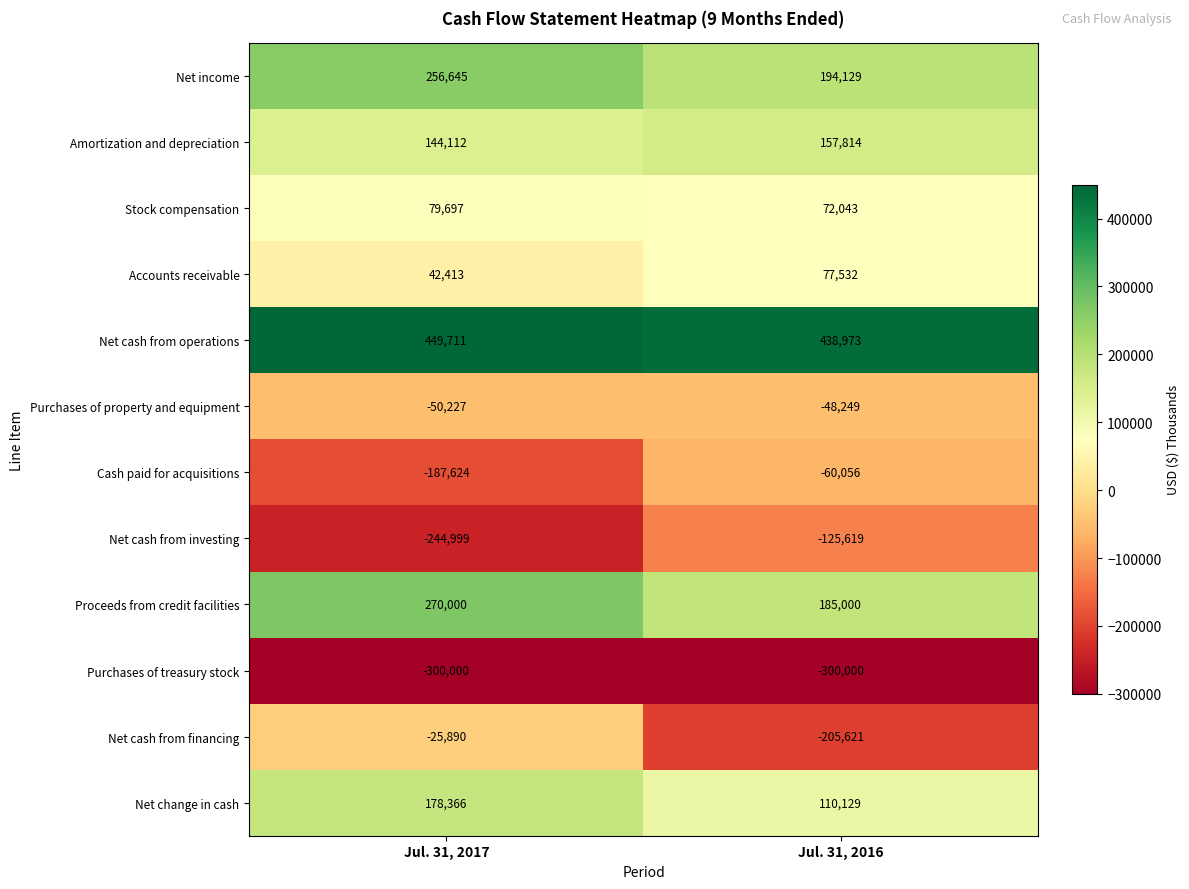

True or false: Net cash from operations has a value of 161356 at Jul. 31, 2016.

False